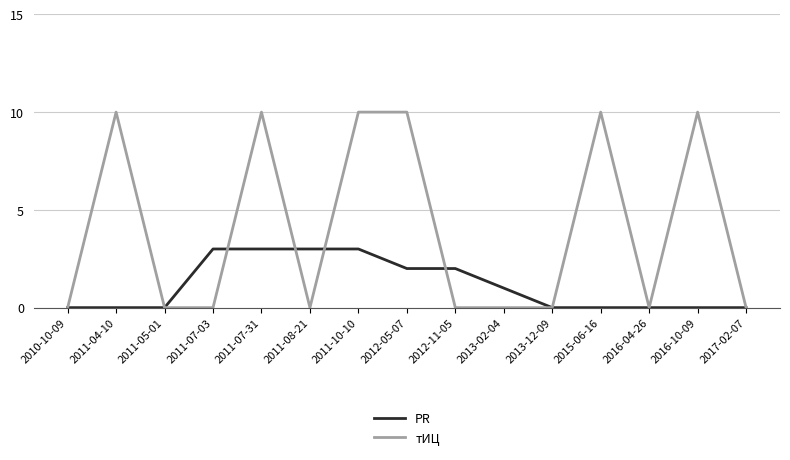

What are all the series names shown in the legend?

PR, тИЦ